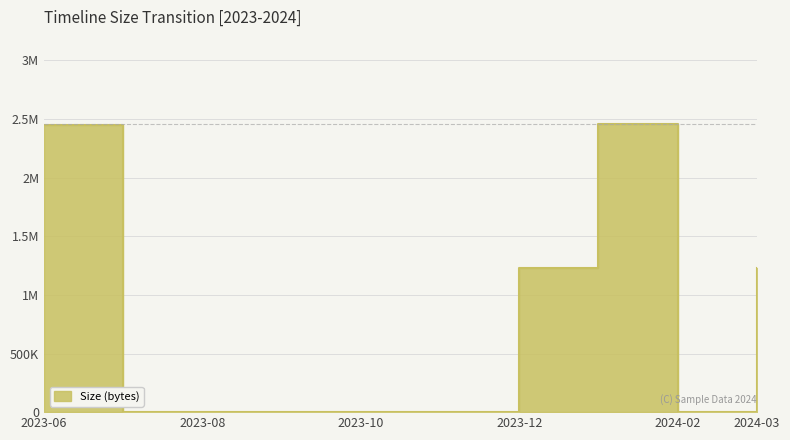

How many lines are shown in the chart?

1